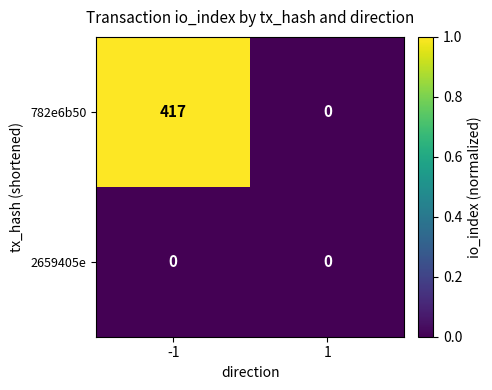

Is the value of 2659405e at 1 greater than the value of 782e6b50 at -1?

No